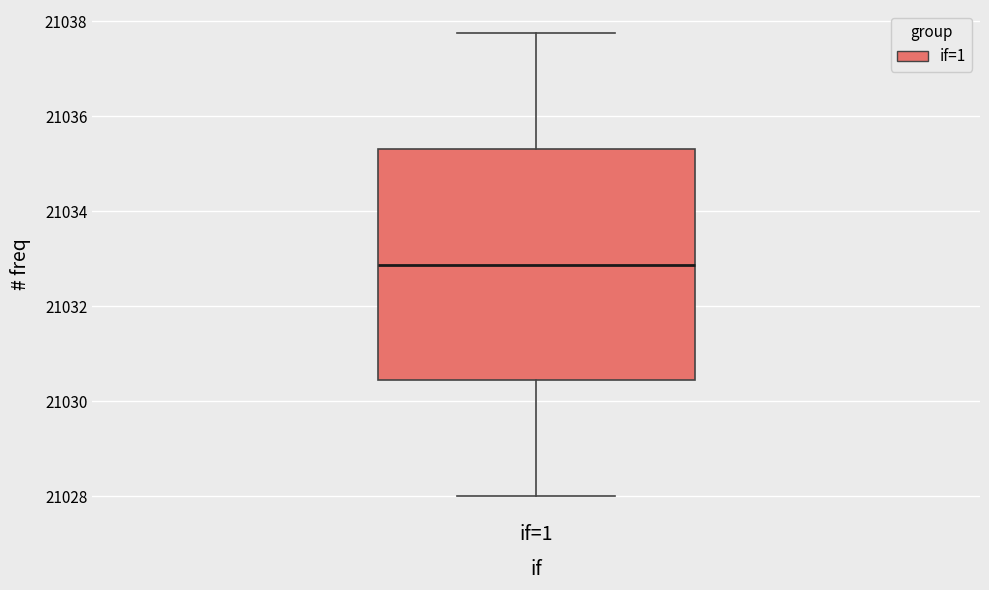

Read this box plot against the y-axis: the position of the median line, the range covered by the box, and the ends of both whiskers. The values are not printed on the chart, so give them approximately, as read against the axis.

median 21032.8, box 21030.4 to 21035.4, whiskers 21028.0 to 21037.8